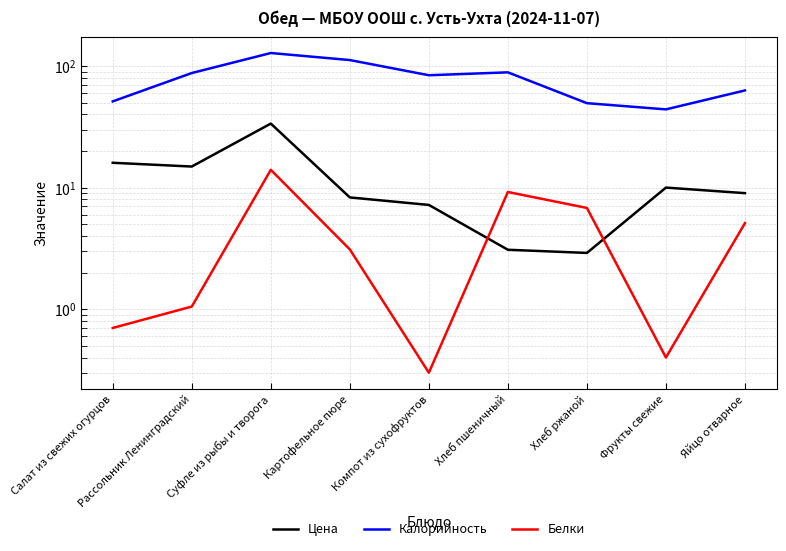

What is the maximum value for Калорийность?

128.0